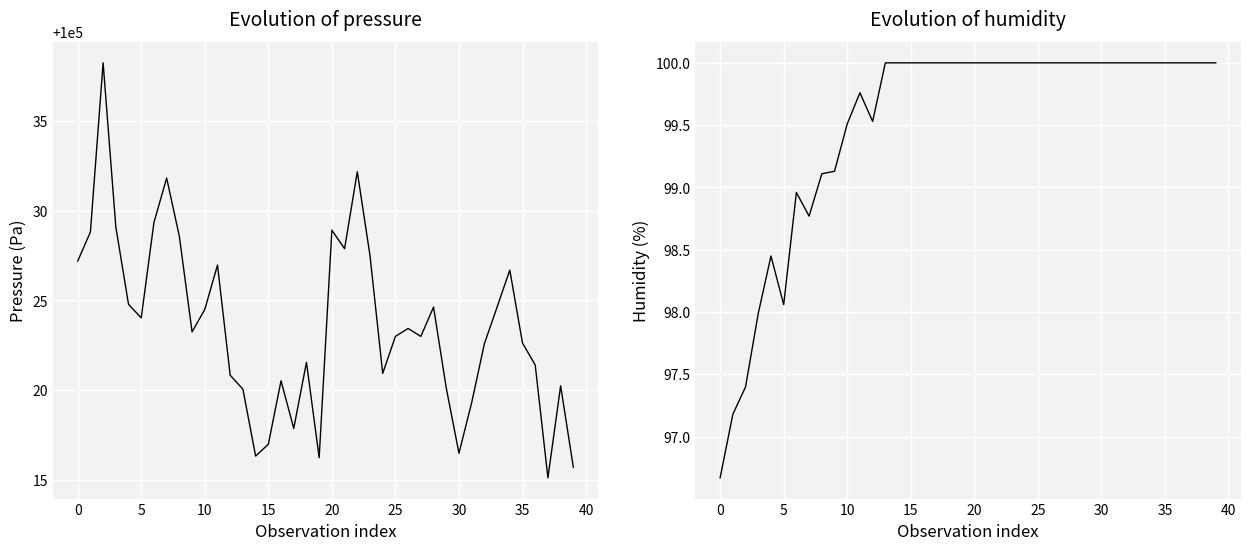

How many lines are shown in the chart?

2